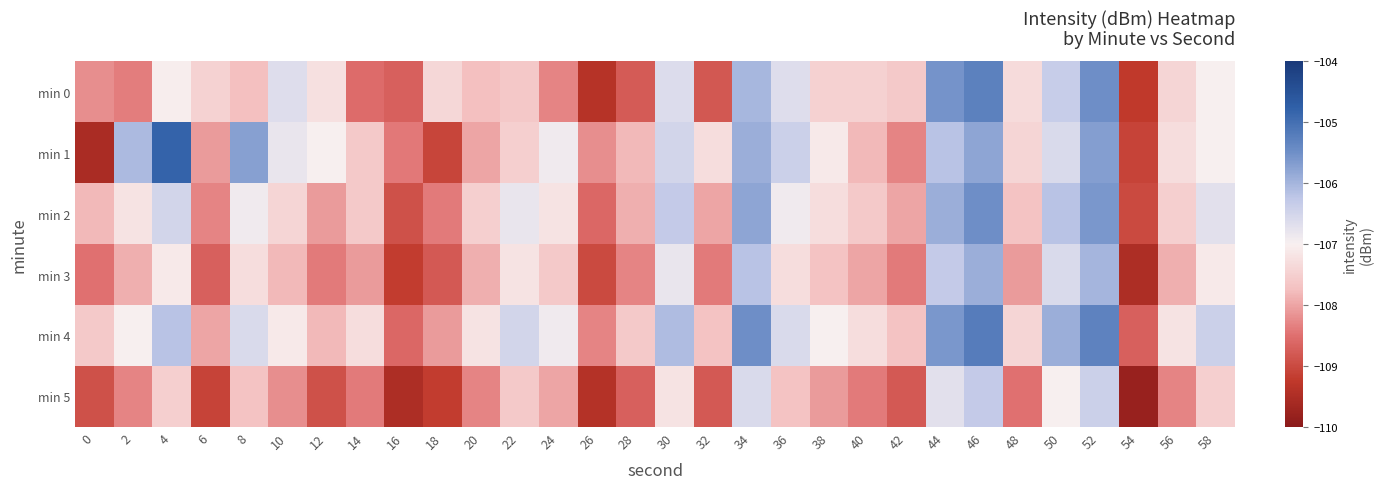

At how many categories does at least one series exceed -105?

1